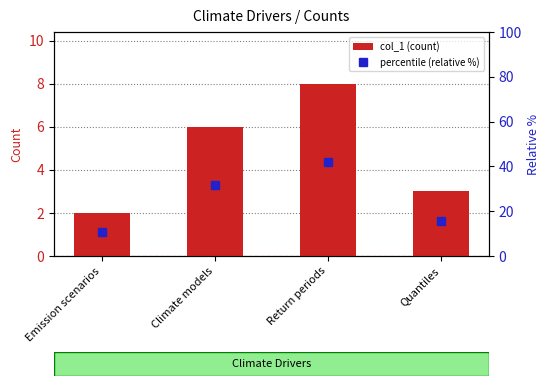

The col_1 (count) series shows 3.0 at Quantiles. True or false?

True